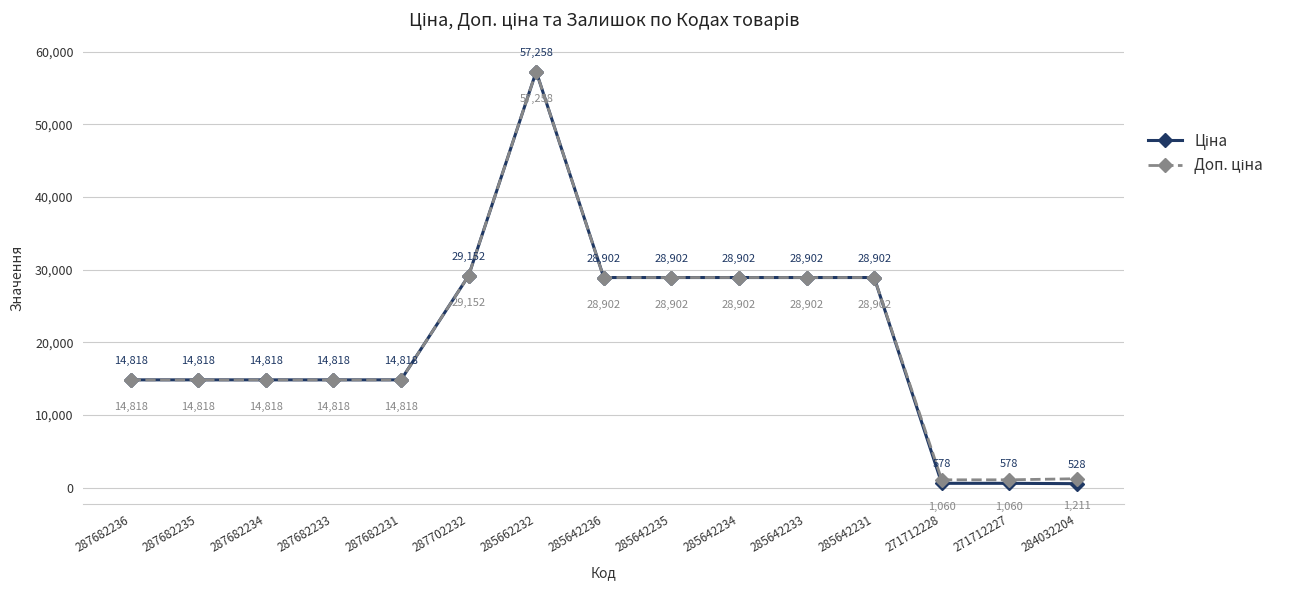

Which label corresponds to the largest value in the chart?

285662232